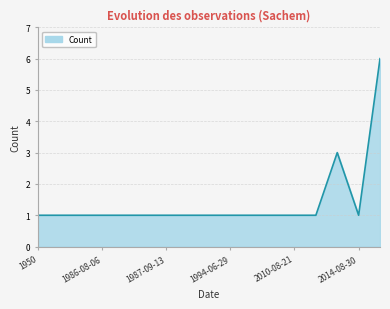

What is the smallest value displayed?

1